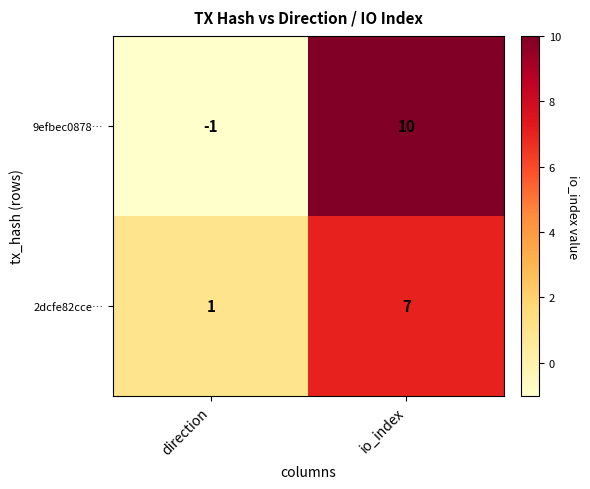

What is the approximate value of 2dcfe82cce… at io_index?

7